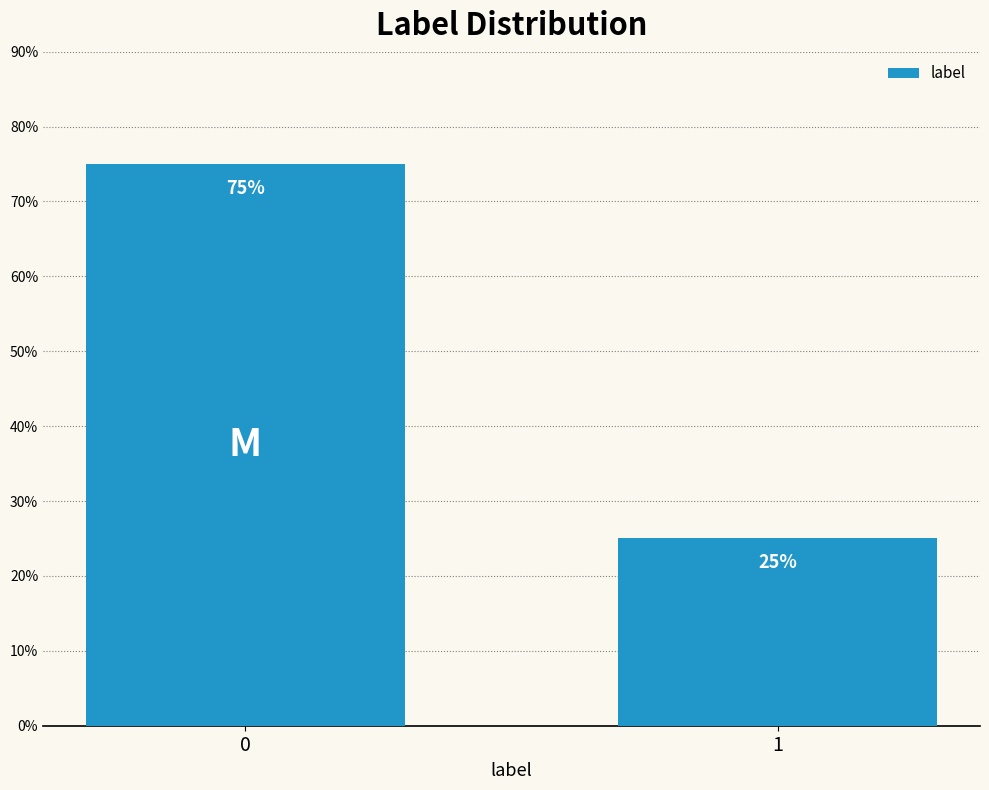

Reading left to right, list all the values displayed in this chart.

75	25